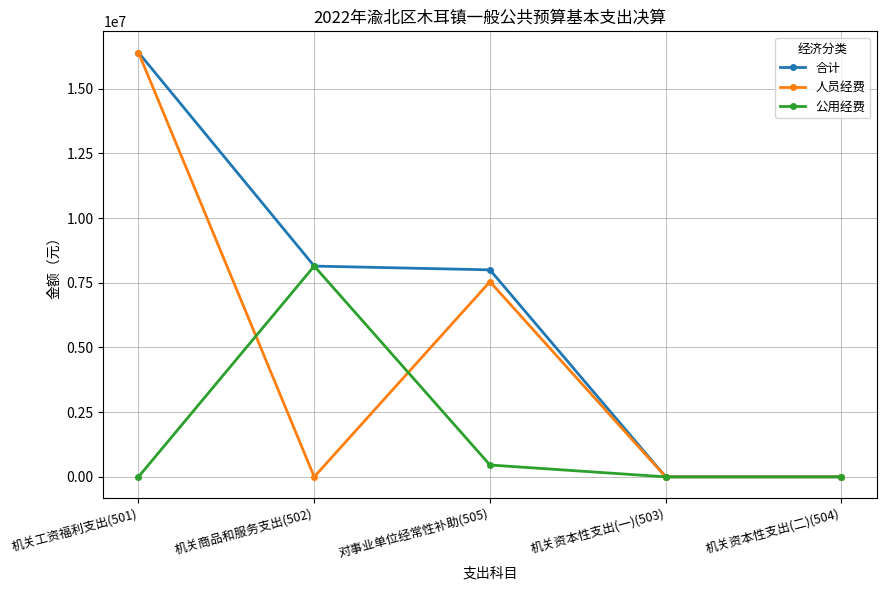

How many lines are shown in the chart?

3